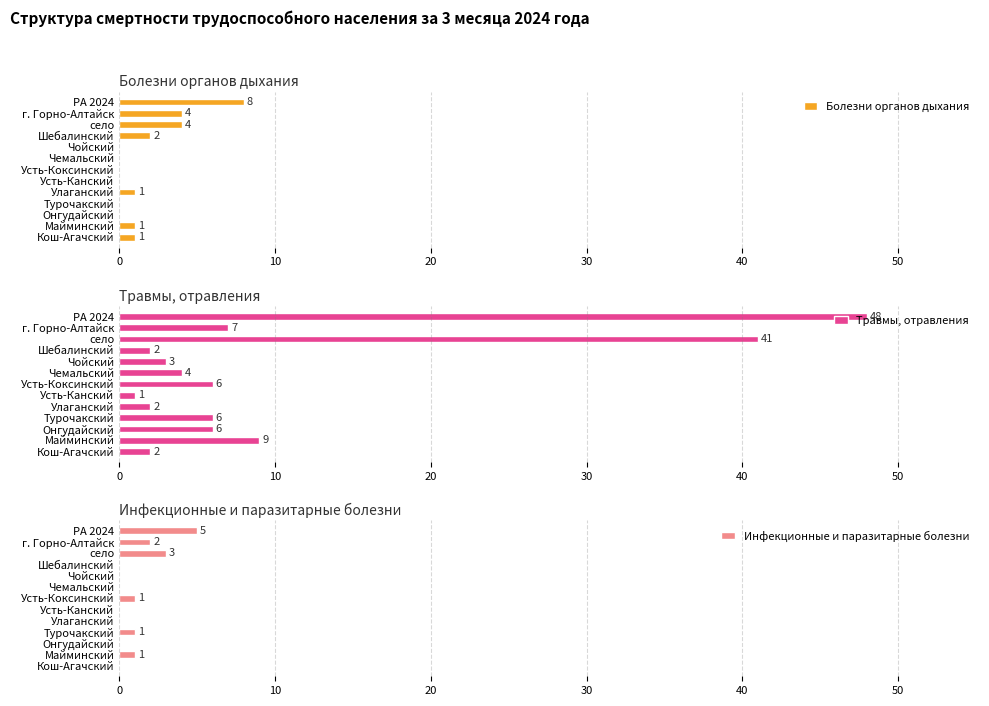

What is the sum of all Болезни органов дыхания values?

21